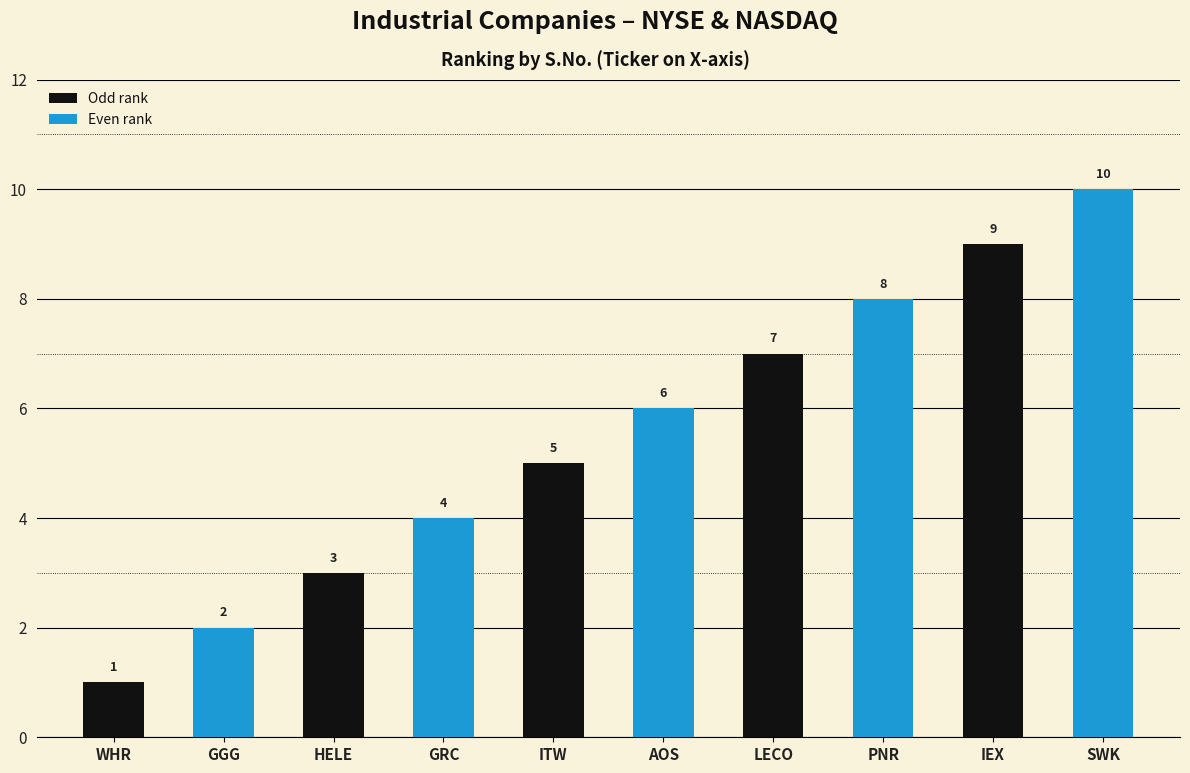

How many series are shown in this chart?

1